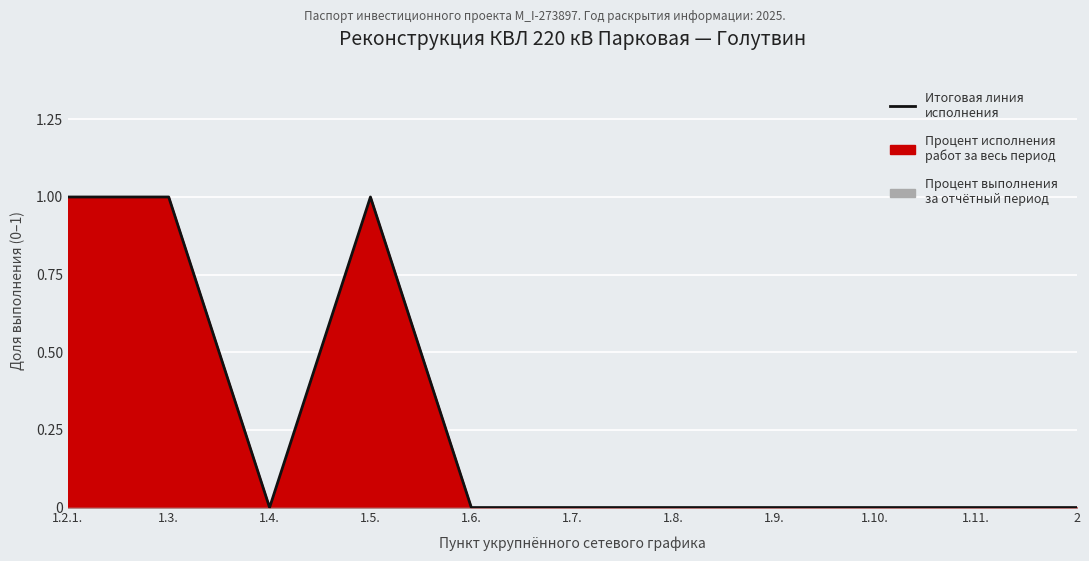

At which category does the chart reach its peak across all series?

1.2.1.